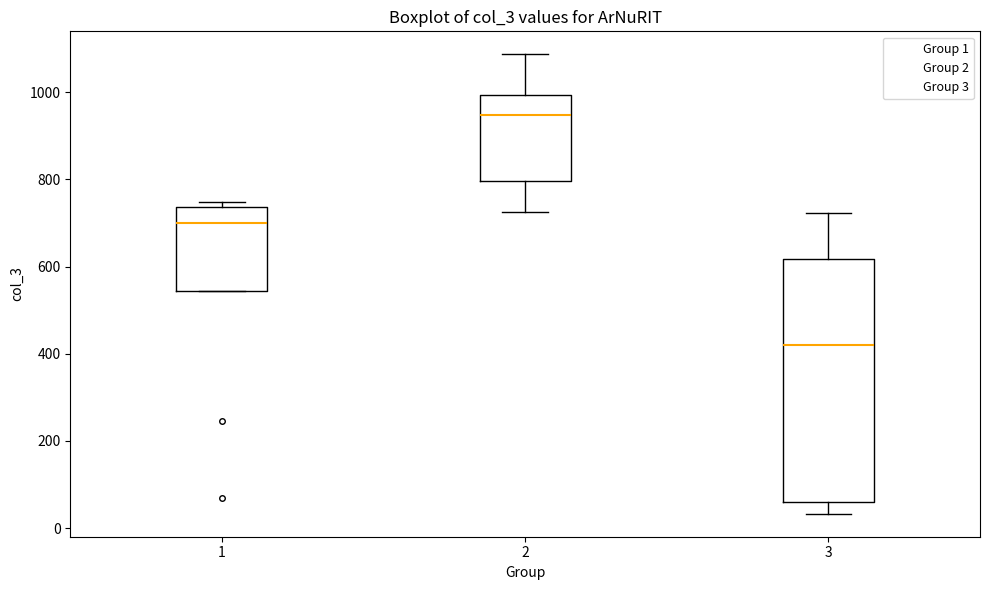

Which box has the lowest median line?

3